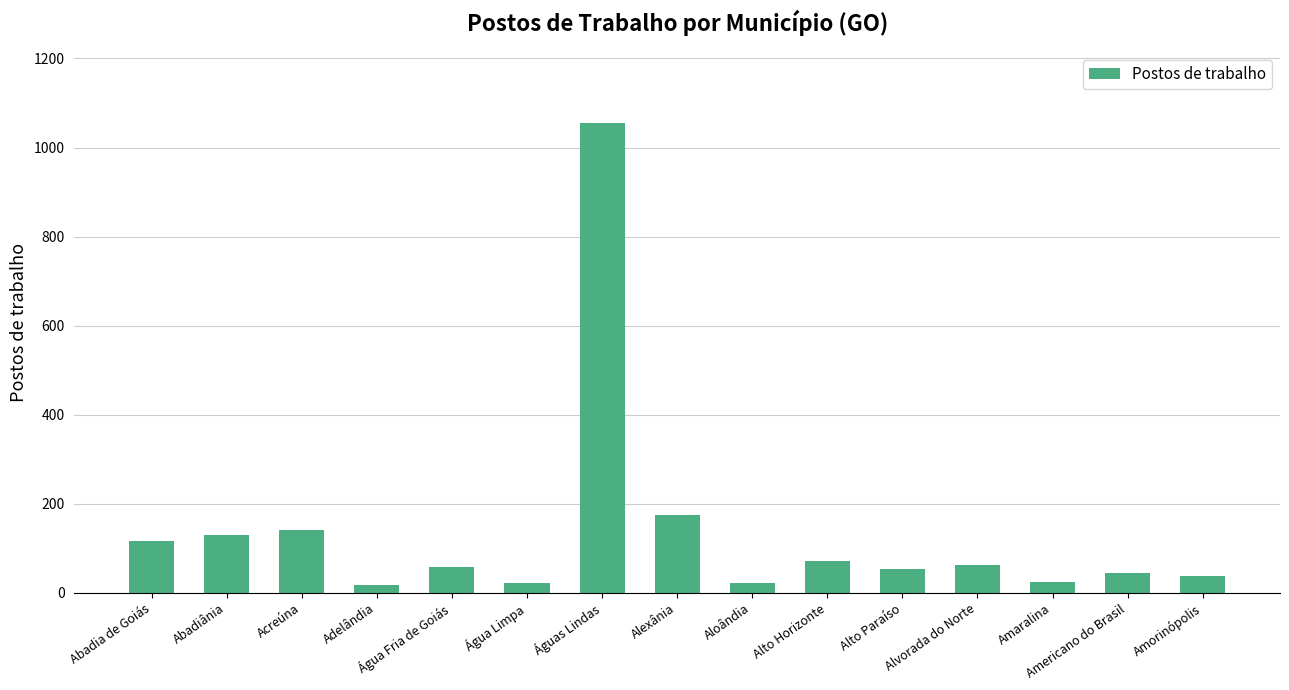

What is the minimum value shown in the chart?

18